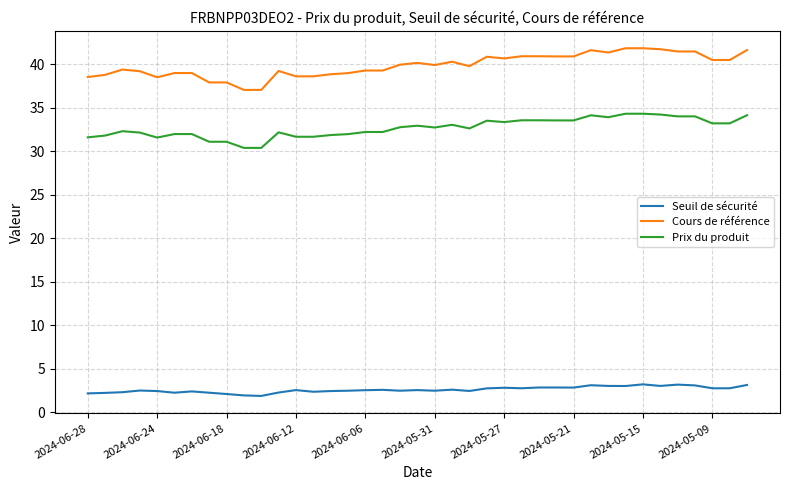

How many lines are shown in the chart?

3